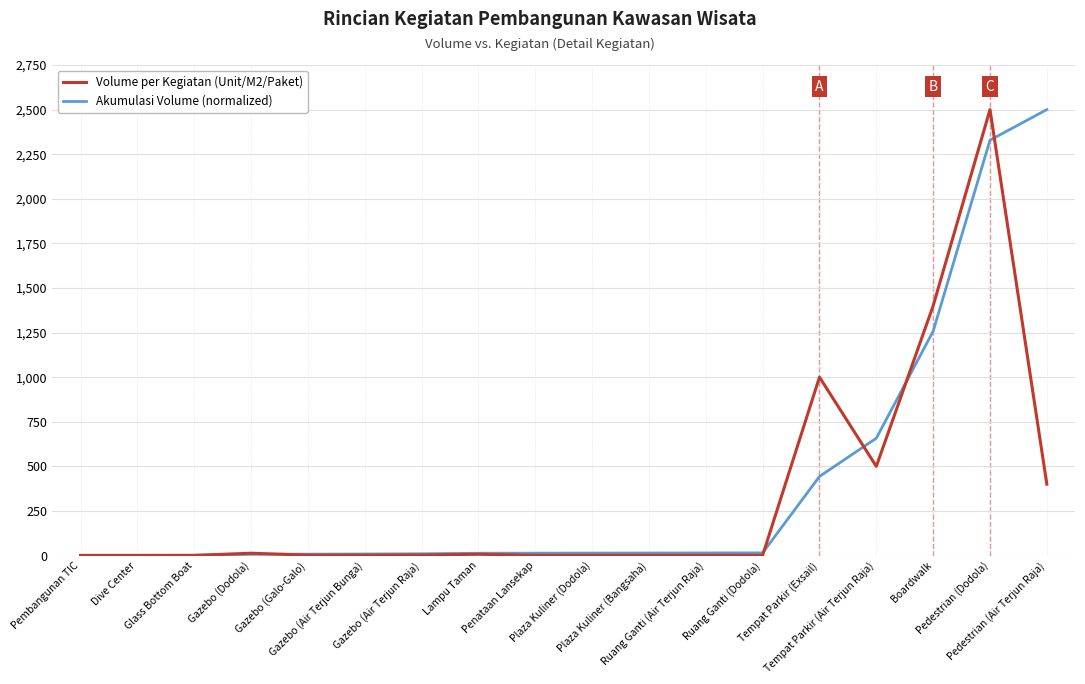

What position from the left is Tempat Parkir (Exsail)?

14